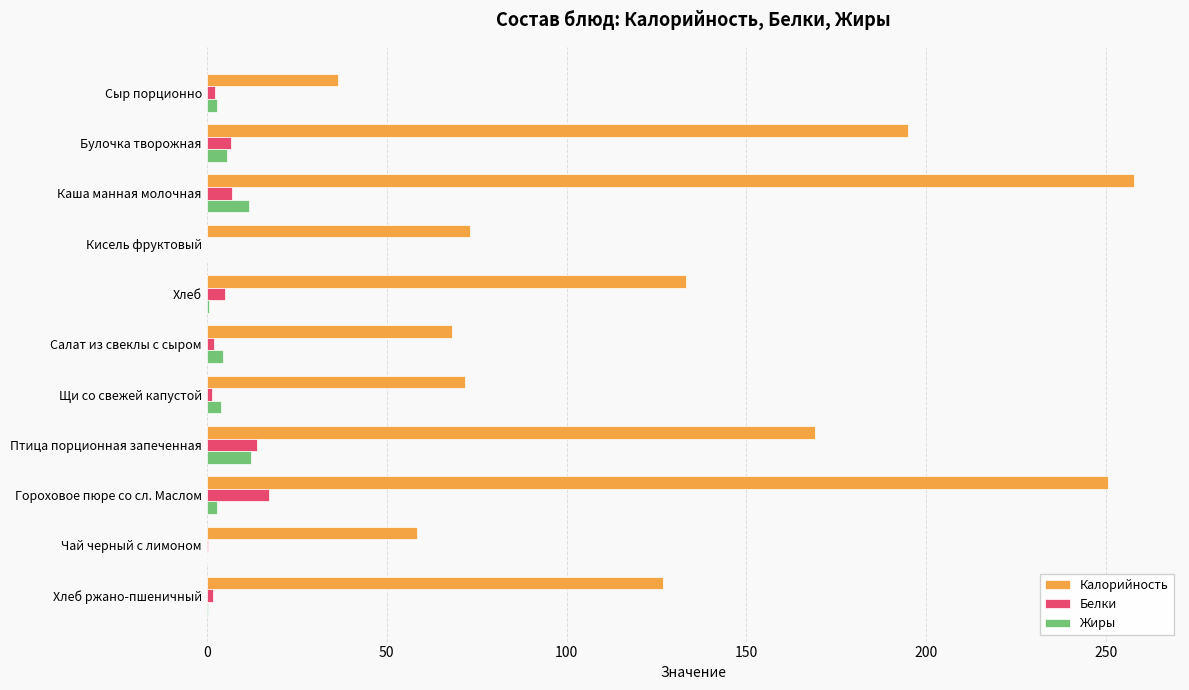

Which series changed the most between Кисель фруктовый and Хлеб?

Калорийность